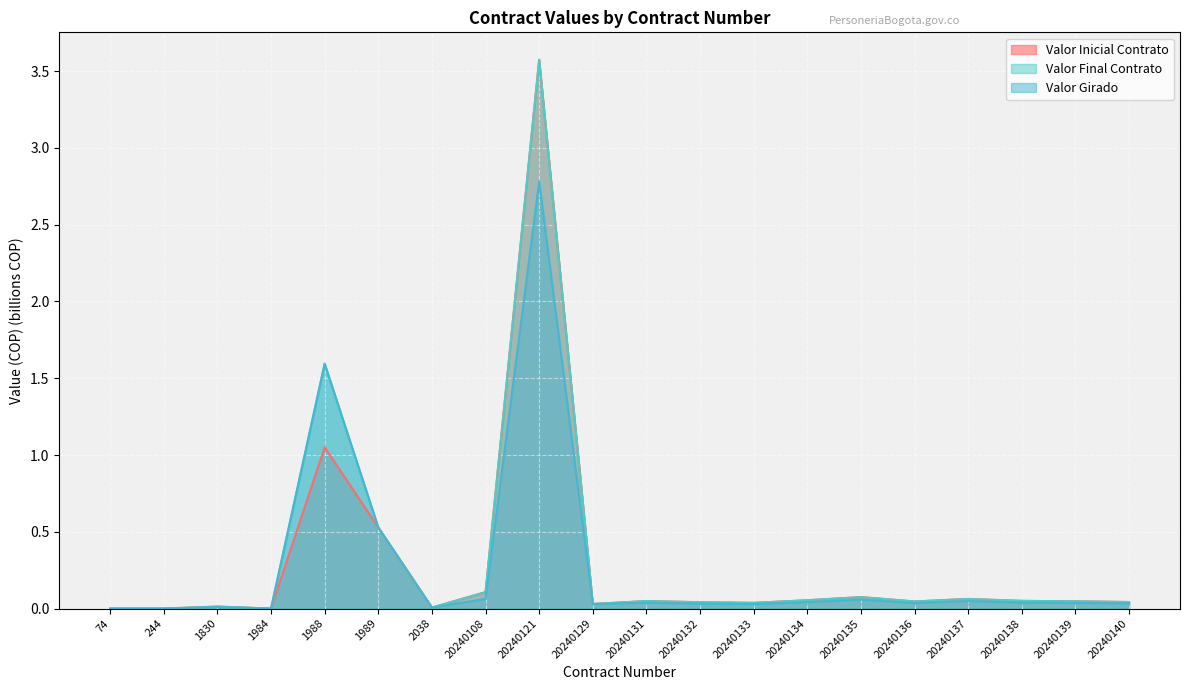

The value of Valor Girado at 20240136 is 0.0. True or false?

True